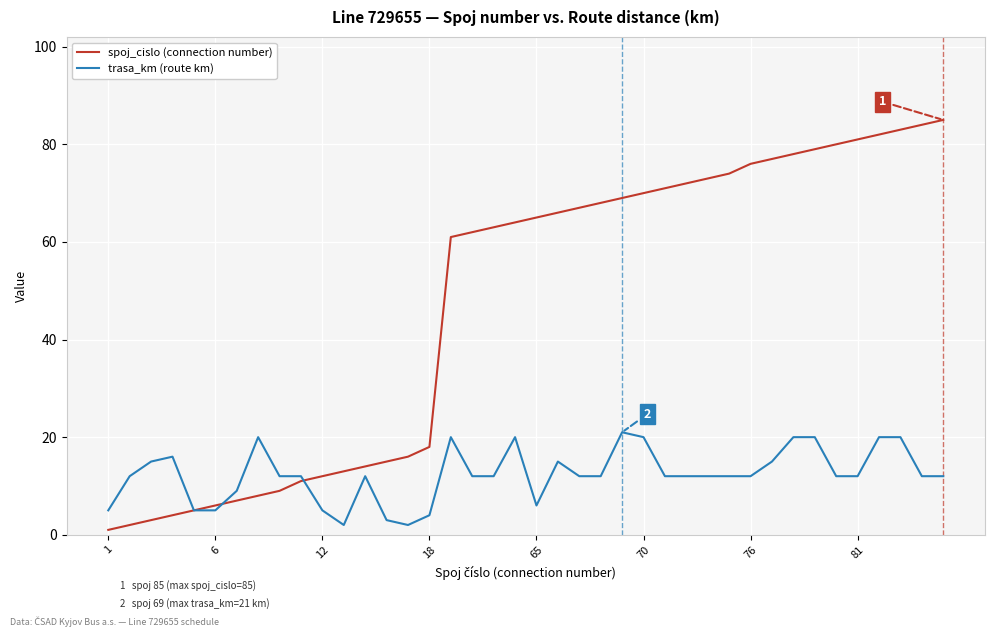

Which series has the largest total across all categories?

spoj_cislo (connection number)